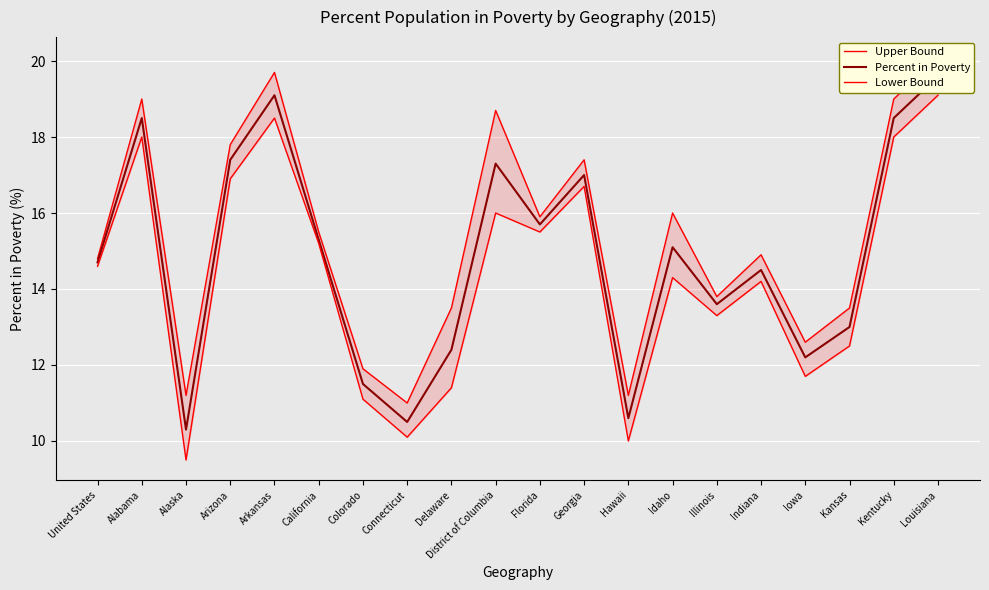

At which category does the chart reach its minimum across all series?

Alaska